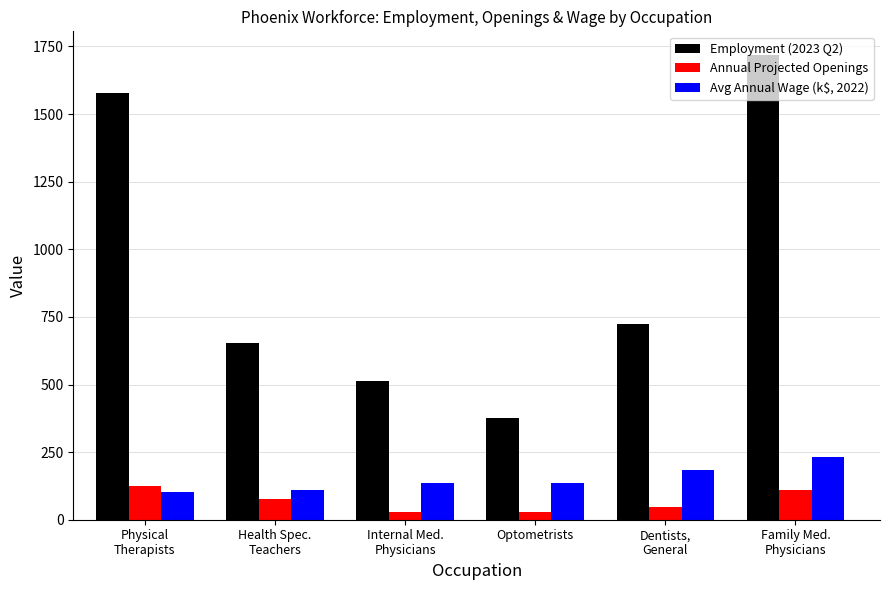

What is the average value of the Avg Annual Wage (k$, 2022) series?

149.5